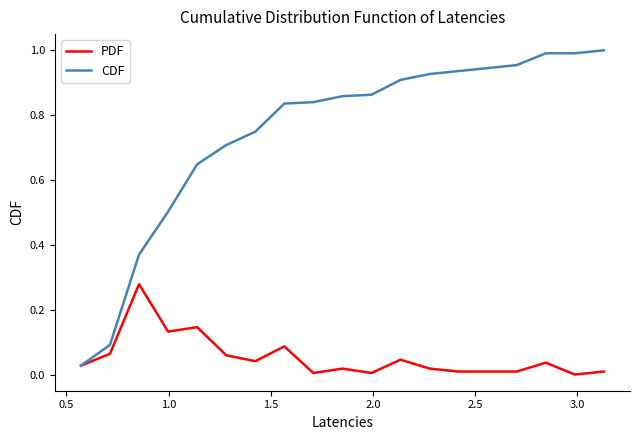

Rank the series by their average value, from lowest to highest.

PDF, CDF